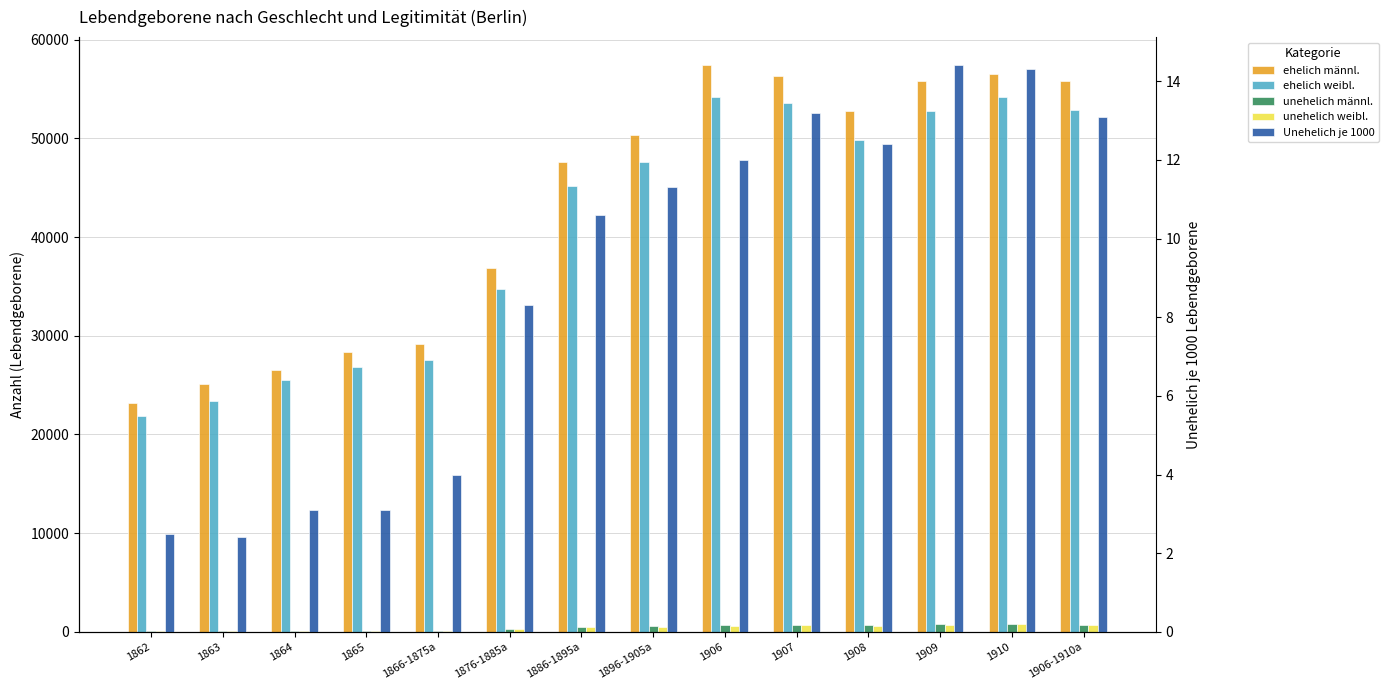

List the series in order of their peak value, highest first.

ehelich männl., ehelich weibl., unehelich männl., unehelich weibl., Unehelich je 1000